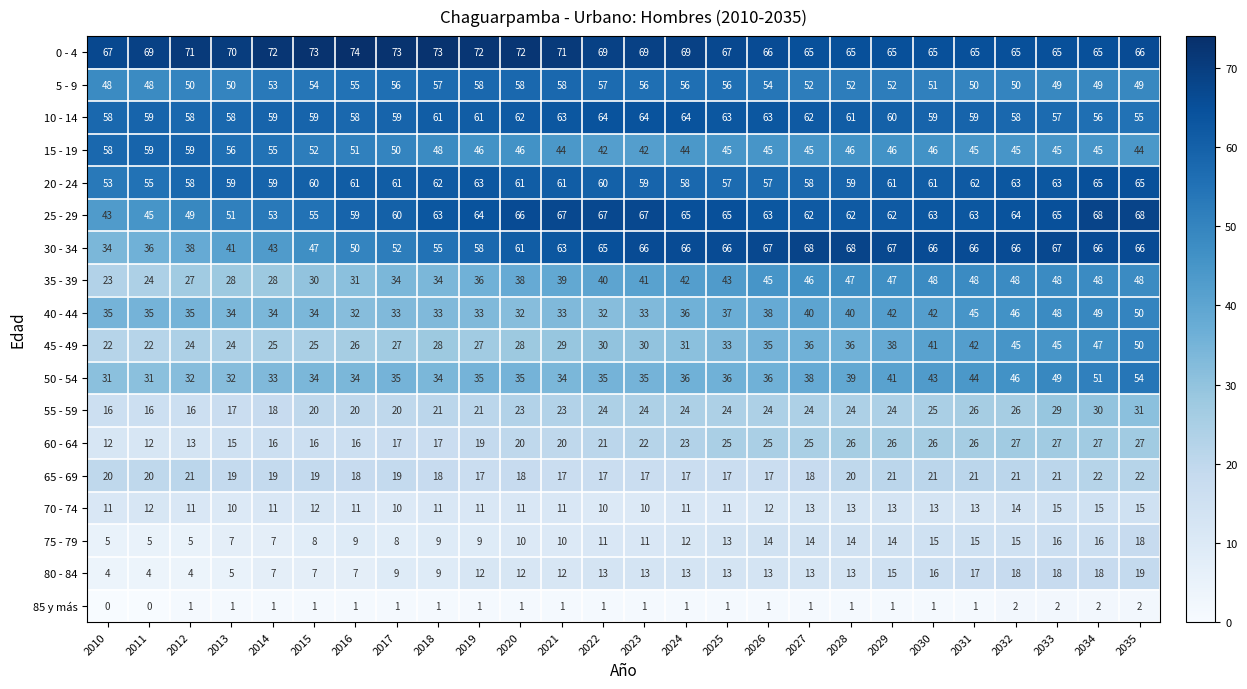

Where does the 15 - 19 series first go above 46?

2010